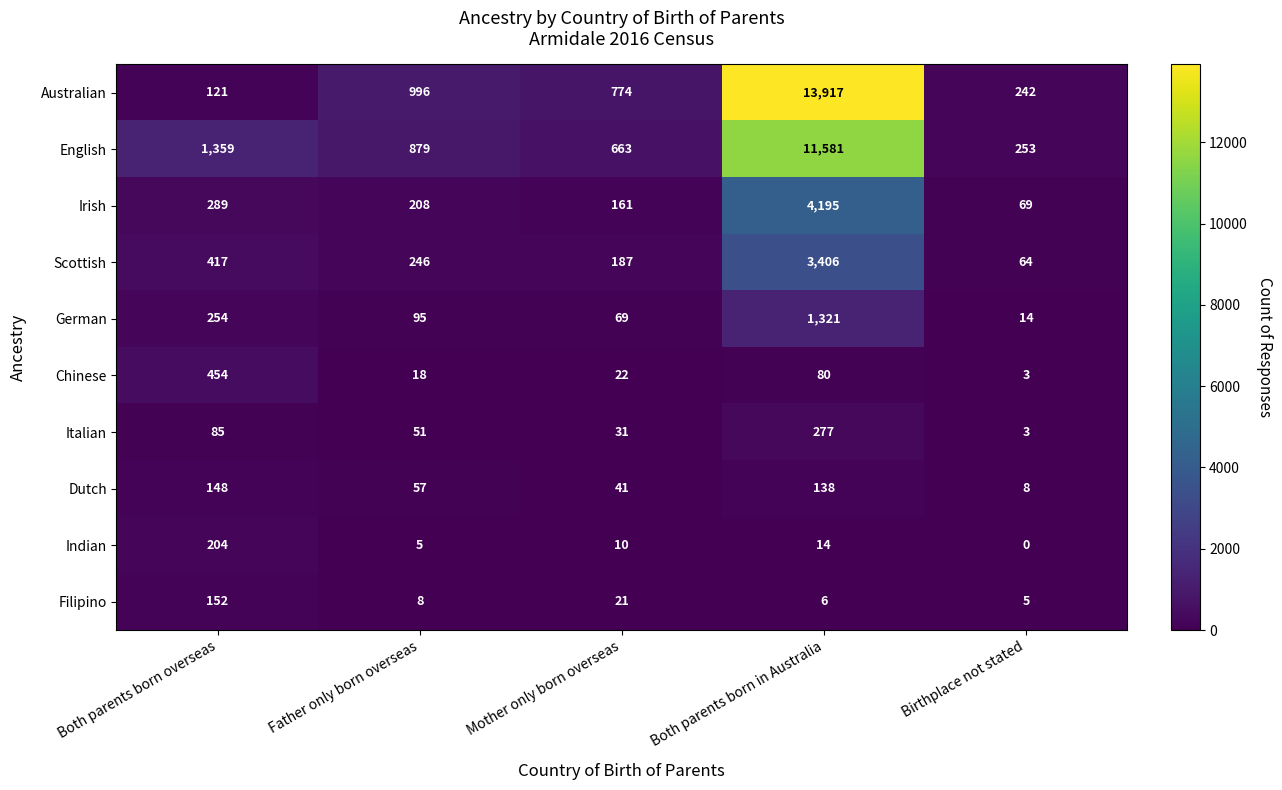

What is the difference between the second highest and second lowest values in the Chinese series?

62